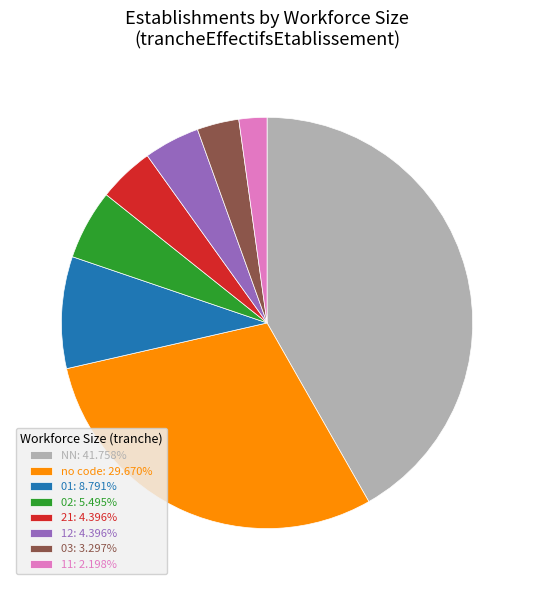

Approximately how many times larger is the value at NN: 41.758% compared to 11: 2.198%?

19.0